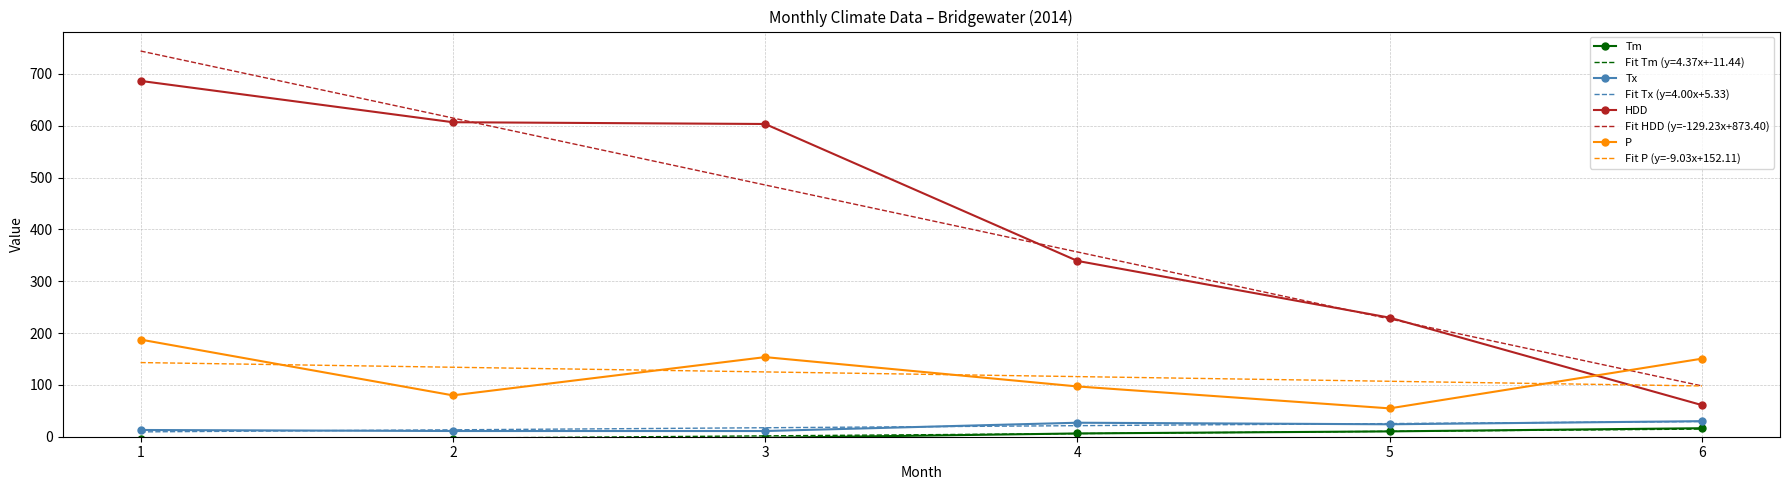

What is the difference between the Fit HDD (y=-129.23x+873.40) values at 6 and 5?

129.2